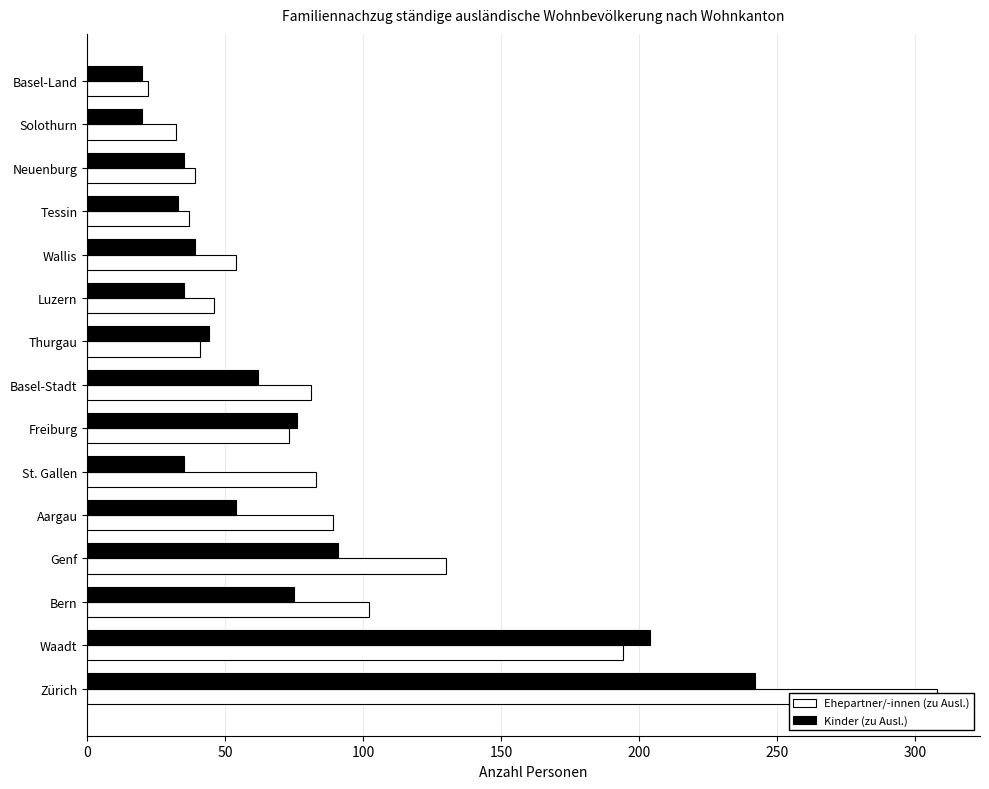

How many data points in Kinder (zu Ausl.) are above 44?

7